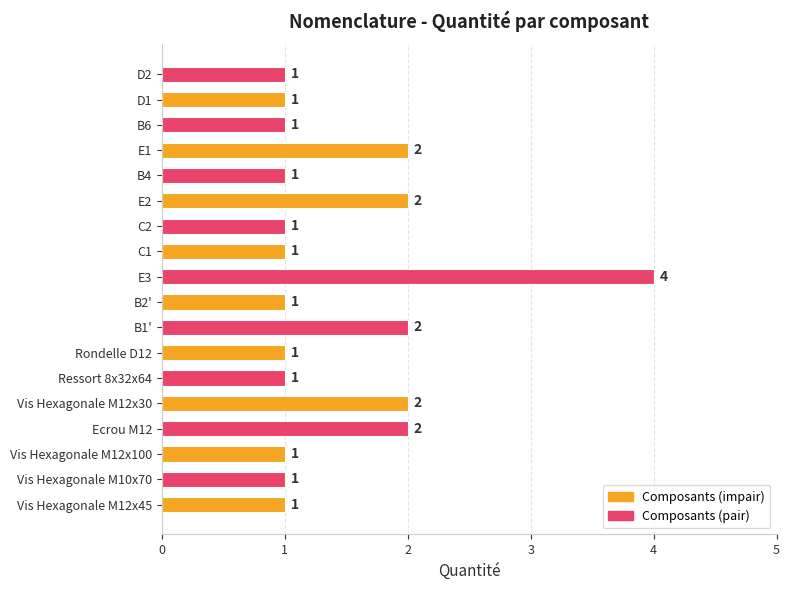

How many bars are there in total?

18